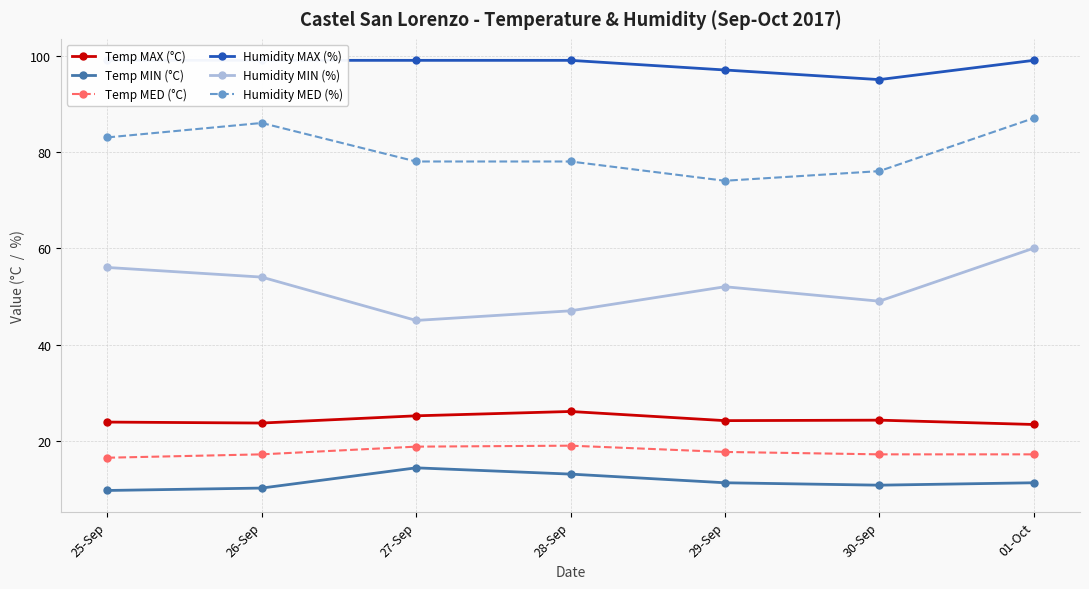

The value of Humidity MIN (%) at 29-Sep is 52.0. True or false?

True